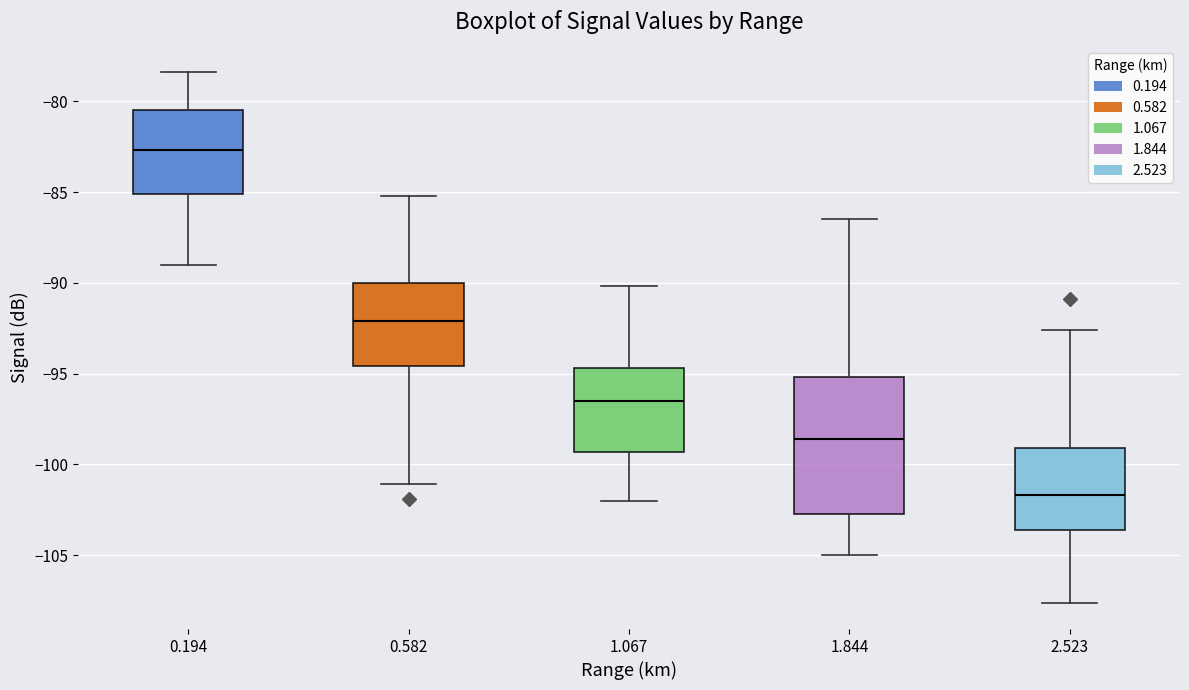

Reading left to right, read every box against the y-axis: the position of its median line, the range the box covers, and the ends of its whiskers. The values are not printed on the chart, so give them approximately, as read against the axis.

0.194: median -82.5, box -85.0 to -80.5, whiskers -89.0 to -78.5
0.582: median -92.0, box -94.5 to -90.0, whiskers -101.0 to -85.0
1.067: median -96.5, box -99.5 to -94.5, whiskers -102.0 to -90.0
1.844: median -98.5, box -102.5 to -95.0, whiskers -105.0 to -86.5
2.523: median -101.5, box -103.5 to -99.0, whiskers -107.5 to -92.5